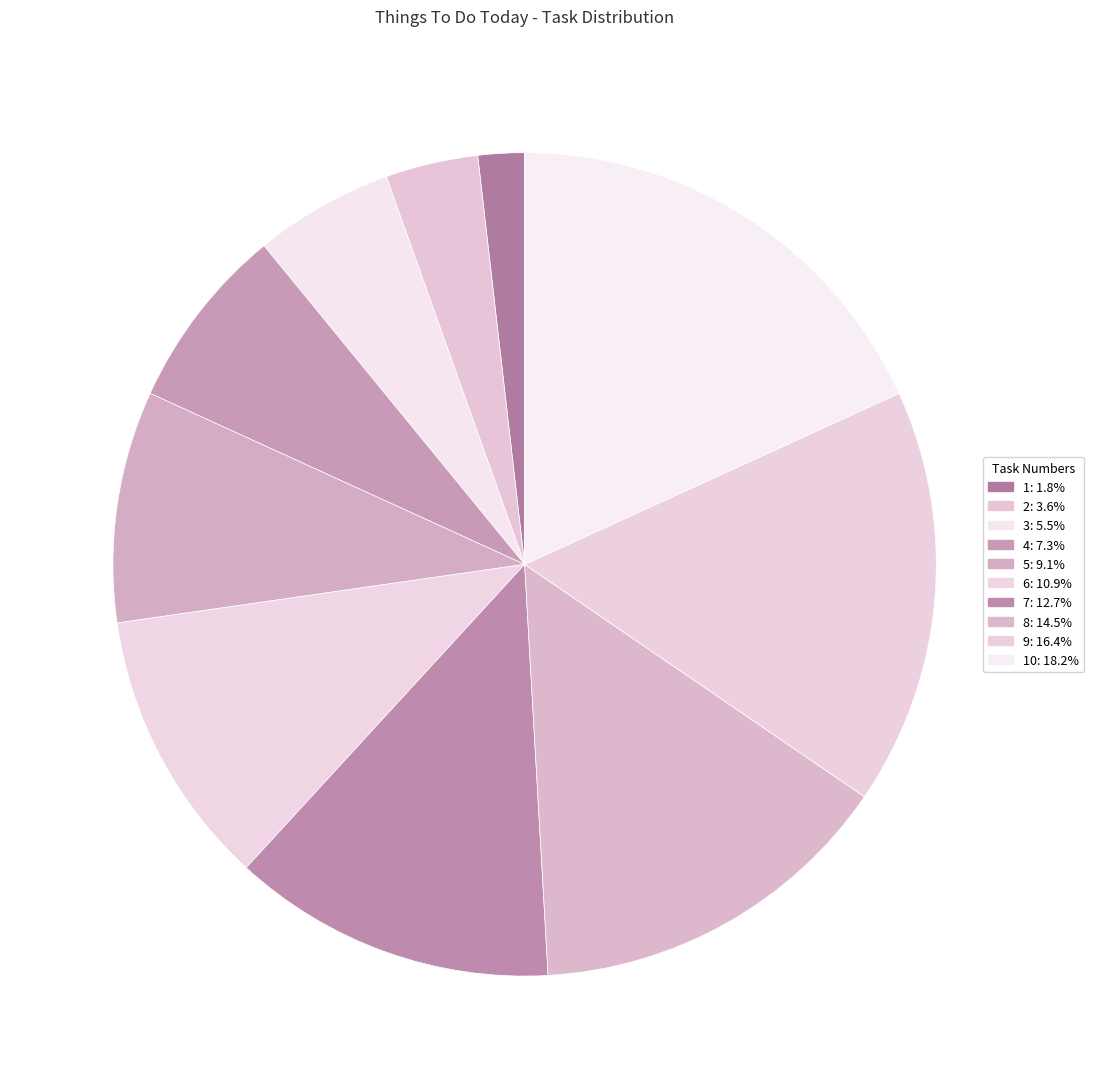

How many slices are in this pie chart?

10